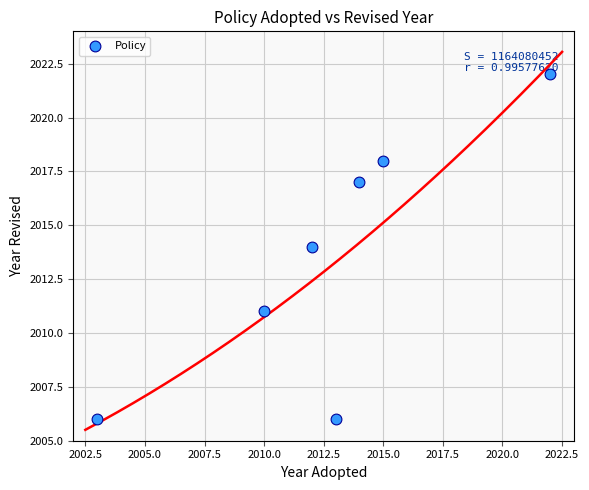

What is the average X value?

2013